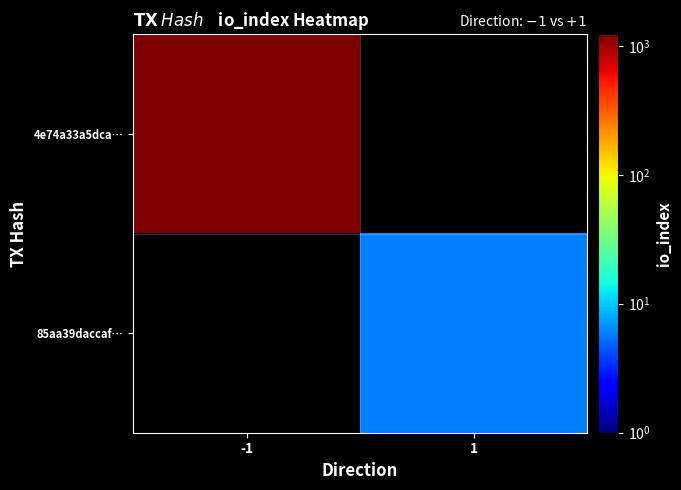

What is the smallest value displayed?

6.0